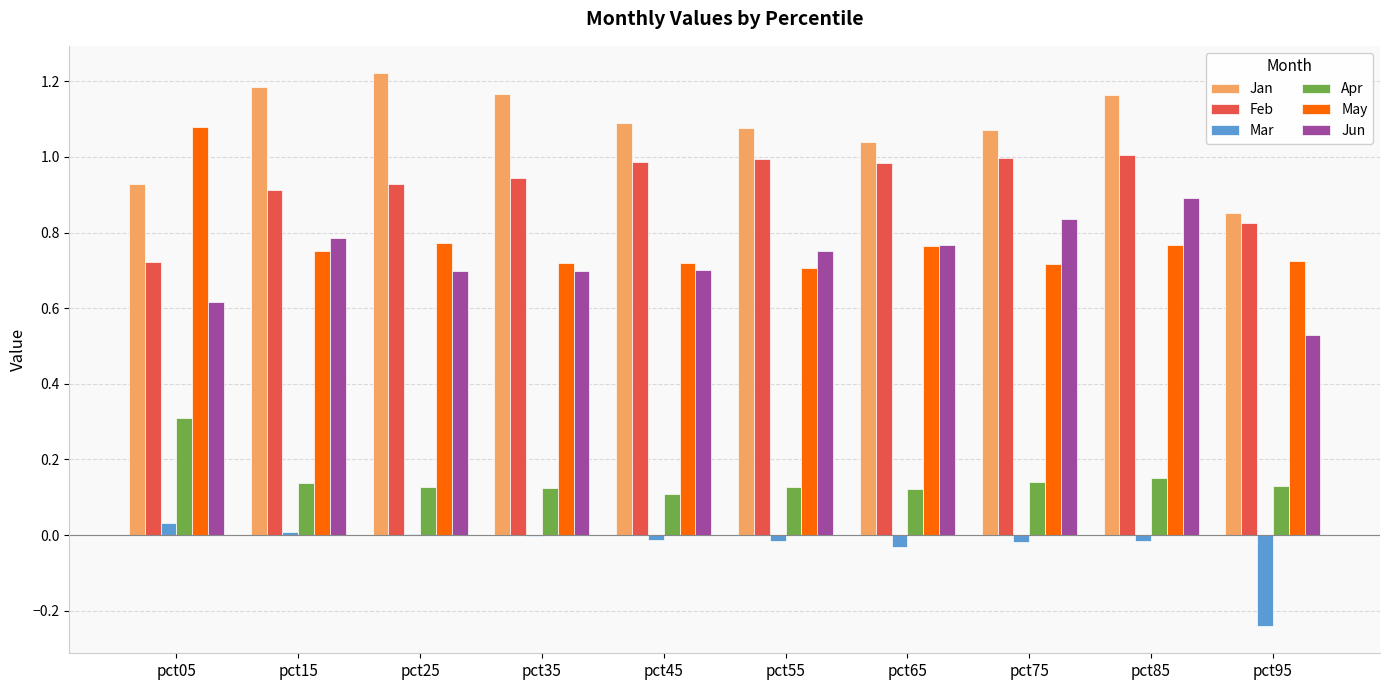

Which series has the largest total across all categories?

Jan